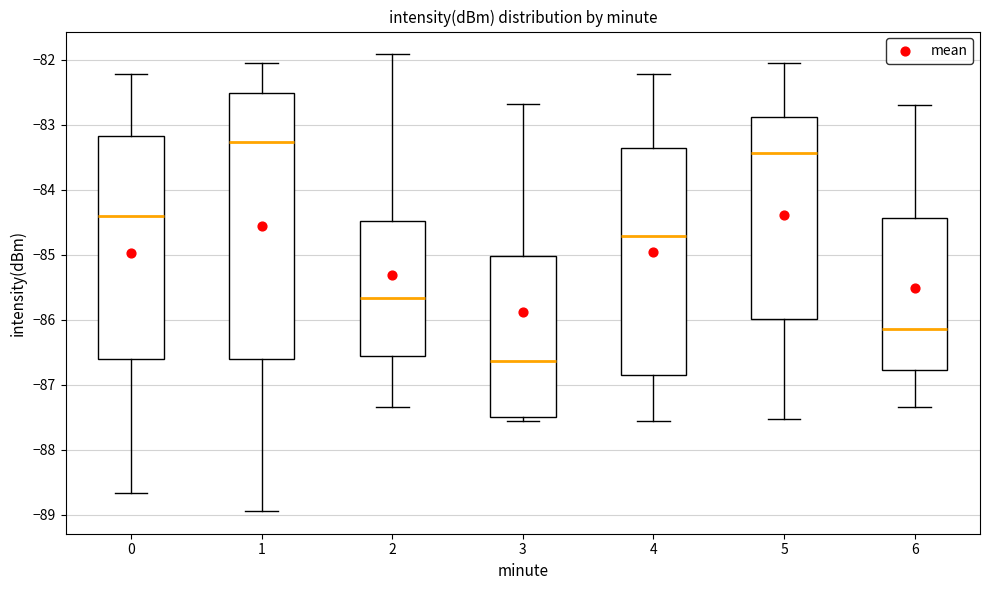

Reading left to right, transcribe this box plot: for each box, give where its median line is, the range the box spans, and where its two whiskers end, as read against the y-axis. The values are not printed on the chart, so give them approximately, as read against the axis.

0: median -84.4, box -86.6 to -83.2, whiskers -88.7 to -82.2
1: median -83.3, box -86.6 to -82.5, whiskers -88.9 to -82.0
2: median -85.7, box -86.6 to -84.5, whiskers -87.3 to -81.9
3: median -86.6, box -87.5 to -85.0, whiskers -87.6 to -82.7
4: median -84.7, box -86.8 to -83.4, whiskers -87.6 to -82.2
5: median -83.4, box -86.0 to -82.9, whiskers -87.5 to -82.0
6: median -86.1, box -86.8 to -84.4, whiskers -87.3 to -82.7